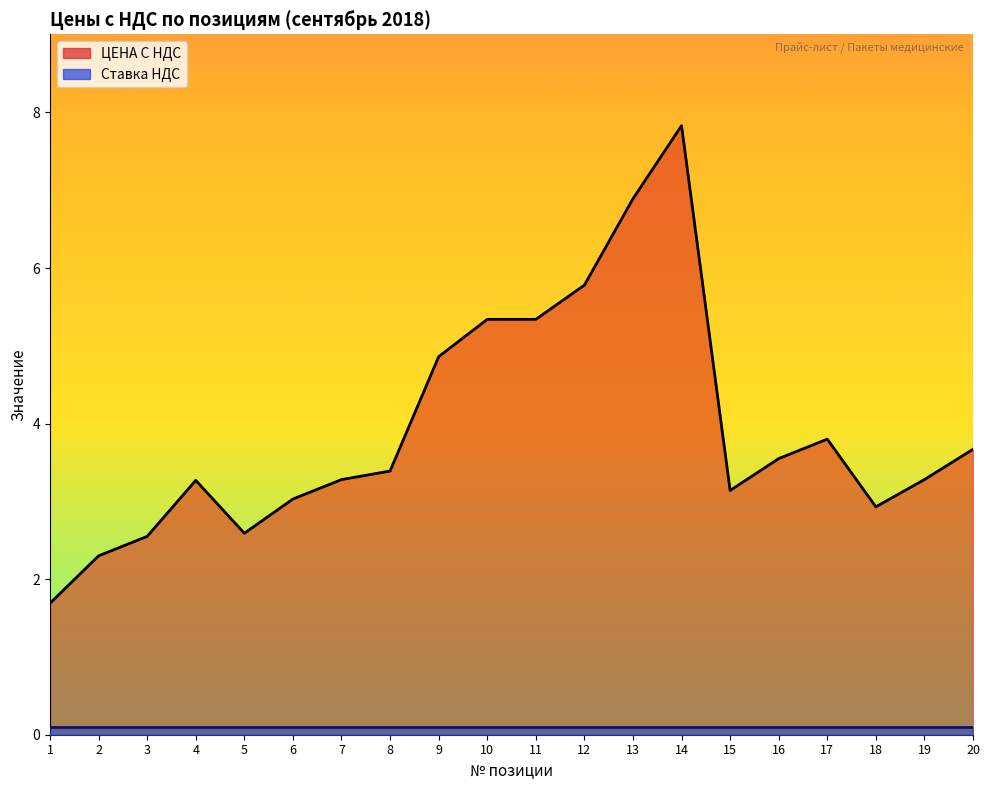

List the labels in order of value, largest first.

14, 13, 12, 10, 11, 9, 17, 20, 16, 8, 7, 19, 4, 15, 6, 18, 5, 3, 2, 1